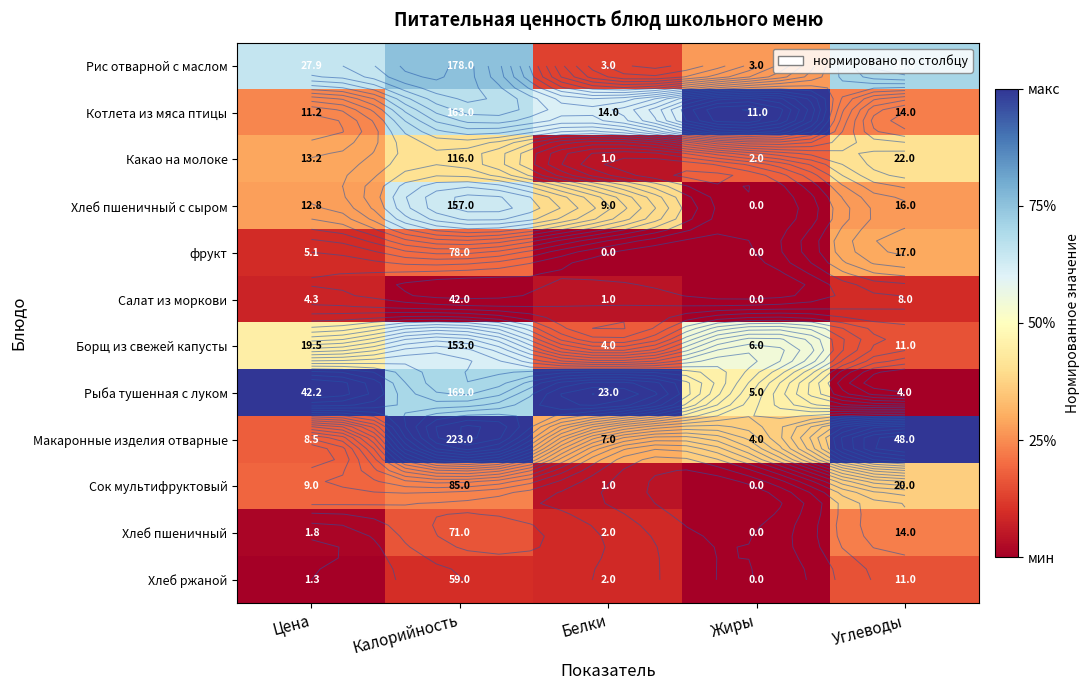

Which category has the lowest value across all series?

Жиры